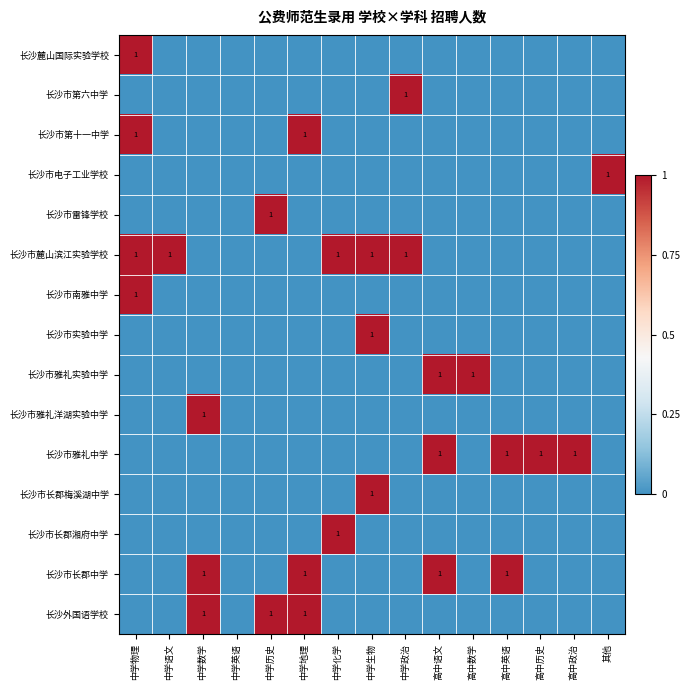

Is it true that 长沙市雅礼实验中学 equals 1 at 高中数学?

True